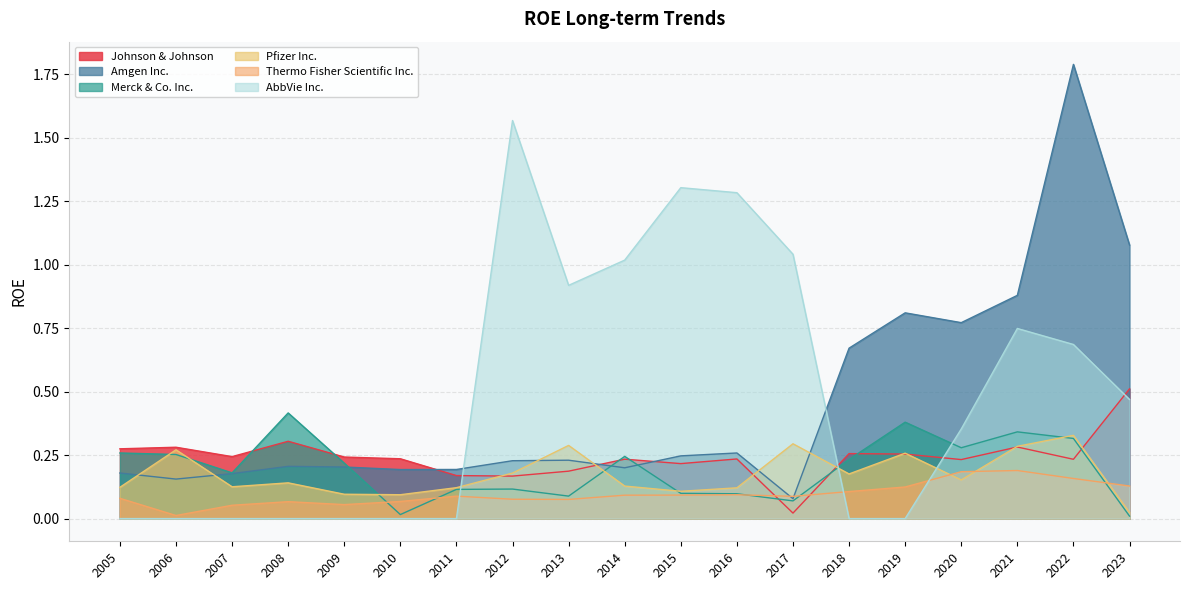

At which label does Johnson & Johnson reach its peak?

2023